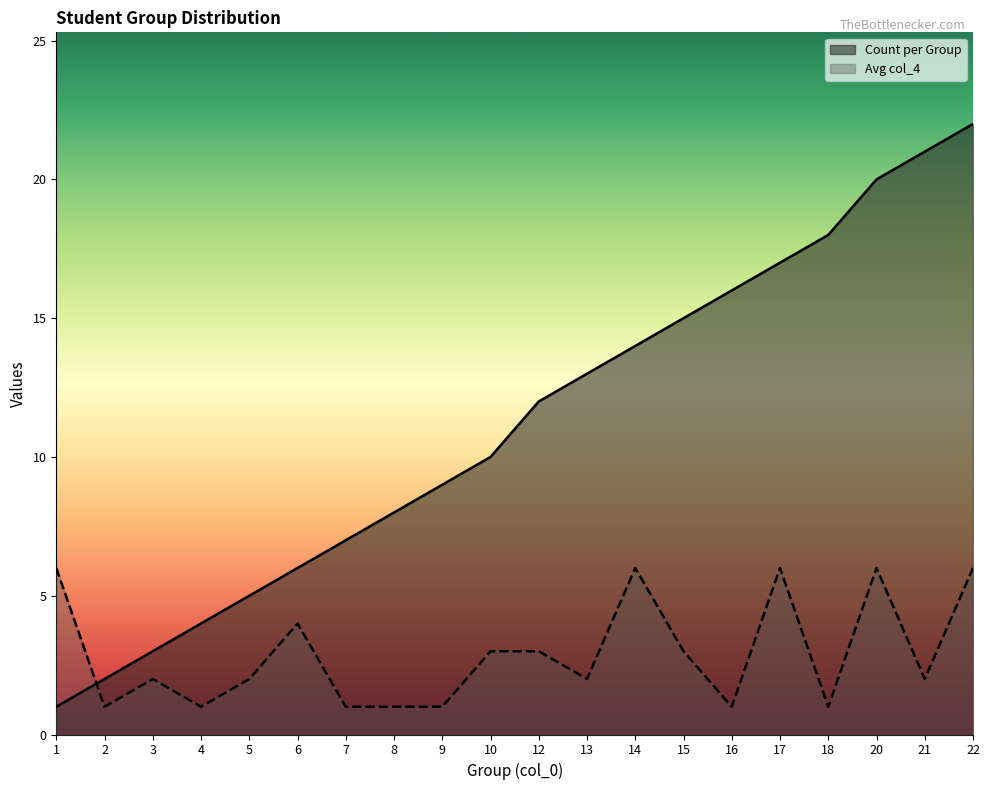

Which series has the largest total across all categories?

Count per Group